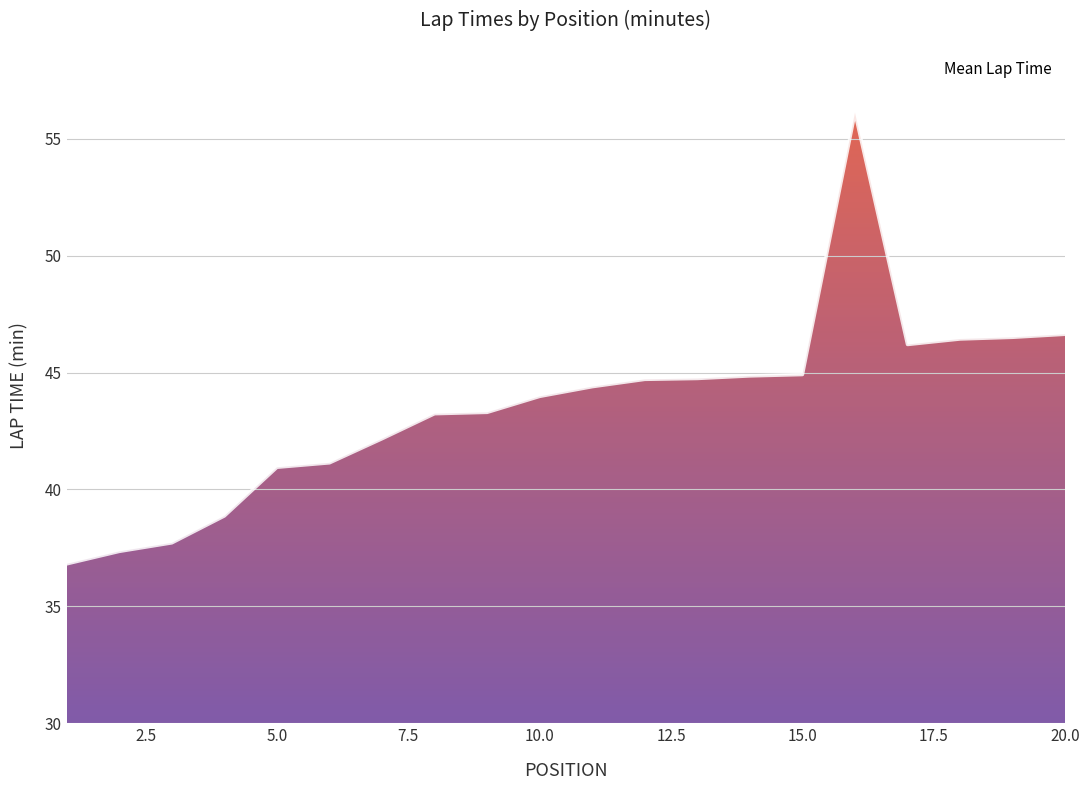

What is the difference between the maximum and minimum values?

19.3